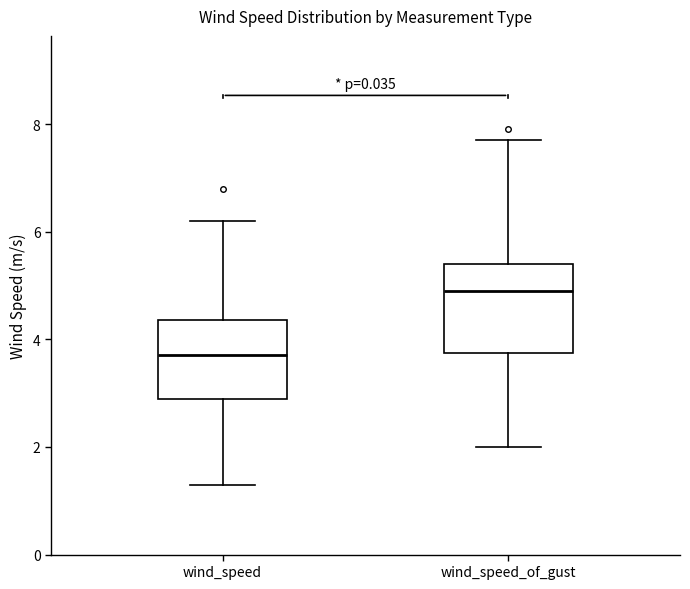

Reading left to right, transcribe this box plot: for each box, give where its median line is, the range the box spans, and where its two whiskers end, as read against the y-axis. The values are not printed on the chart, so give them approximately, as read against the axis.

wind_speed: median 3.8, box 3.0 to 4.4, whiskers 1.4 to 6.2
wind_speed_of_gust: median 5.0, box 3.8 to 5.4, whiskers 2.0 to 7.8